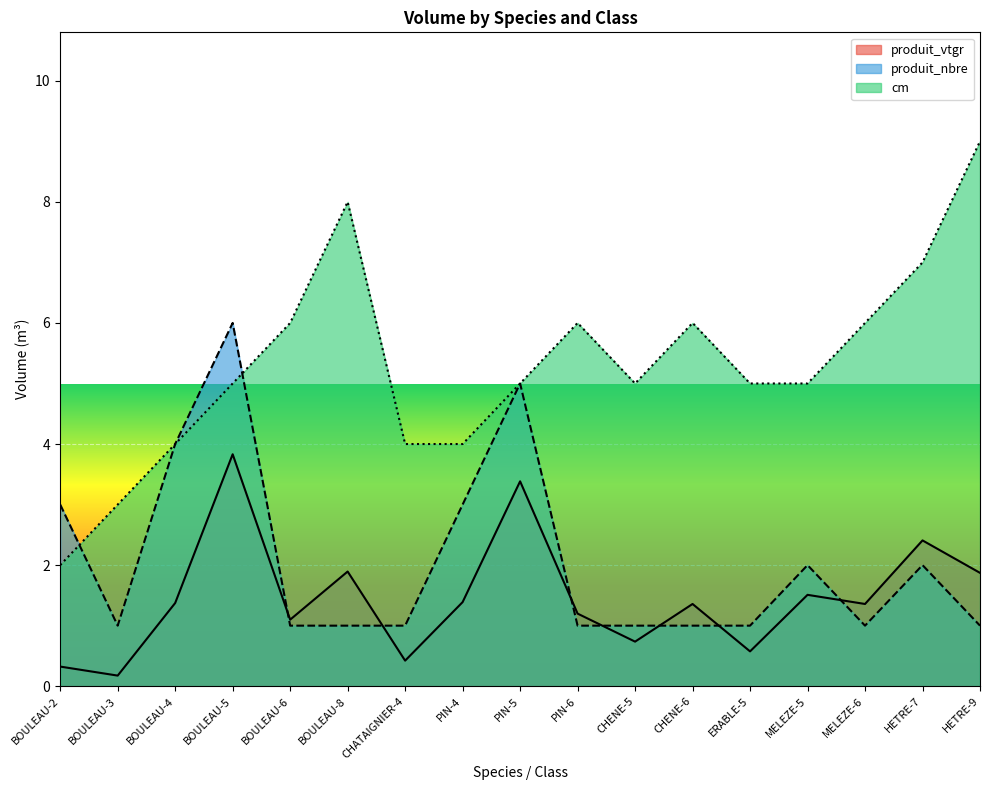

True or false: cm and produit_vtgr intersect in this chart.

False